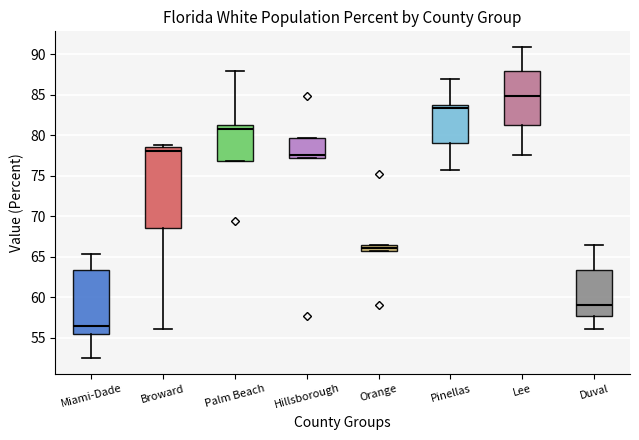

Reading left to right, transcribe this box plot: for each box, give where its median line is, the range the box spans, and where its two whiskers end, as read against the y-axis. The values are not printed on the chart, so give them approximately, as read against the axis.

Miami-Dade: median 56.5, box 55.5 to 63.5, whiskers 52.5 to 65.5
Broward: median 78.0, box 68.5 to 78.5, whiskers 56.0 to 79.0
Palm Beach: median 81.0, box 77.0 to 81.5, whiskers 77.0 to 88.0
Hillsborough: median 77.5, box 77.0 to 79.5, whiskers 77.0 to 79.5
Orange: median 66.0, box 65.5 to 66.5, whiskers 65.5 to 66.5
Pinellas: median 83.5 (just below the box's upper edge), box 79.0 to 83.5, whiskers 75.5 to 87.0
Lee: median 85.0, box 81.5 to 88.0, whiskers 77.5 to 91.0
Duval: median 59.0, box 57.5 to 63.5, whiskers 56.0 to 66.5